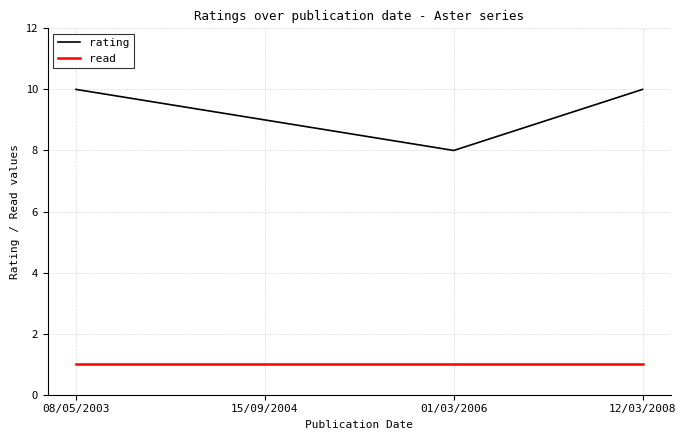

What is the difference between the second highest and minimum values in the rating series?

2